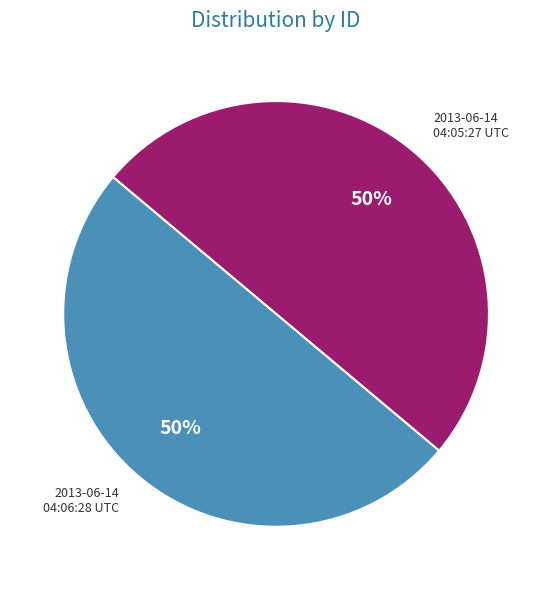

To the nearest percent, what portion does 2013-06-14 04:05:27 UTC represent?

50%